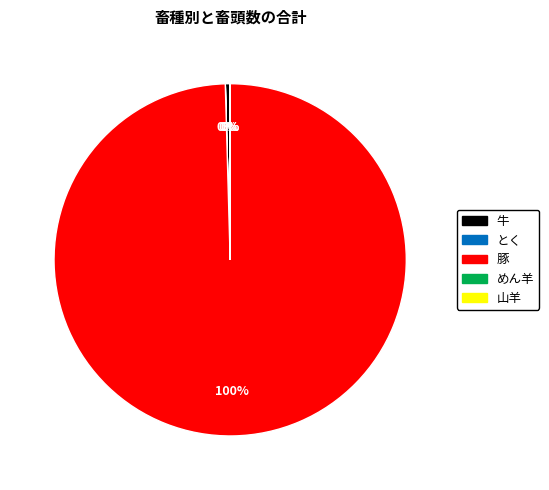

What is the largest slice in the pie chart?

豚